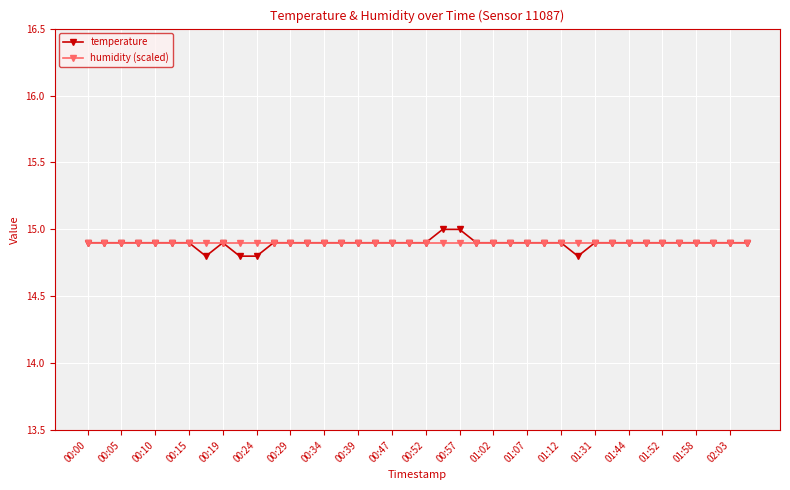

Which series has the largest range (max minus min)?

temperature